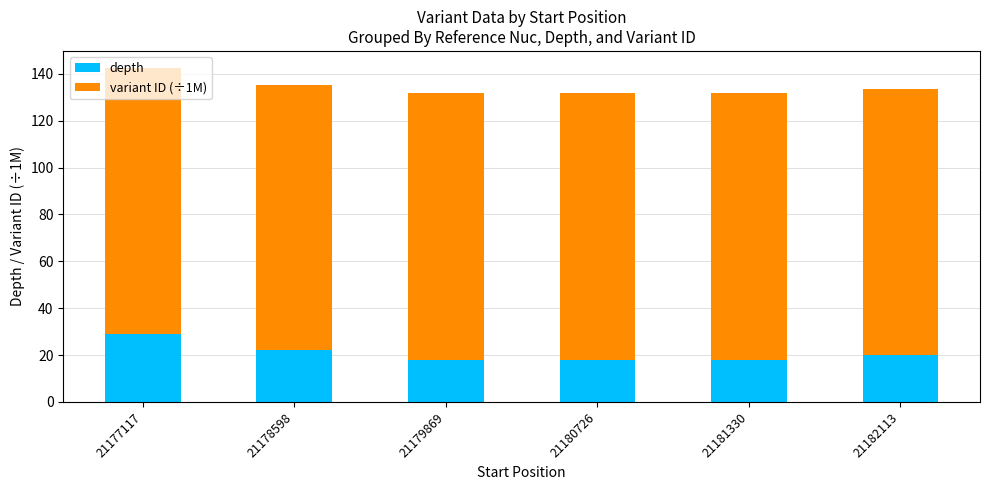

What is the difference between the second highest and second lowest values in the depth series?

4.0